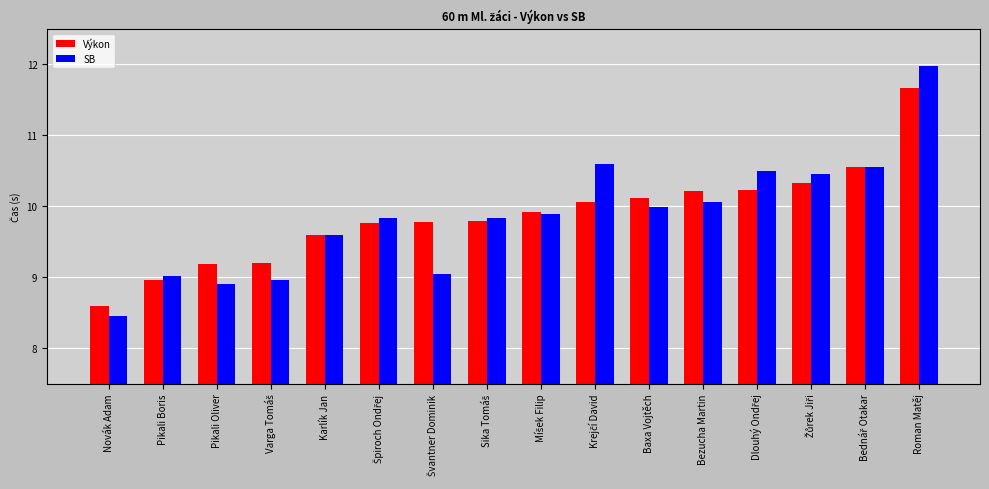

List the series in order of their peak value, highest first.

SB, Výkon